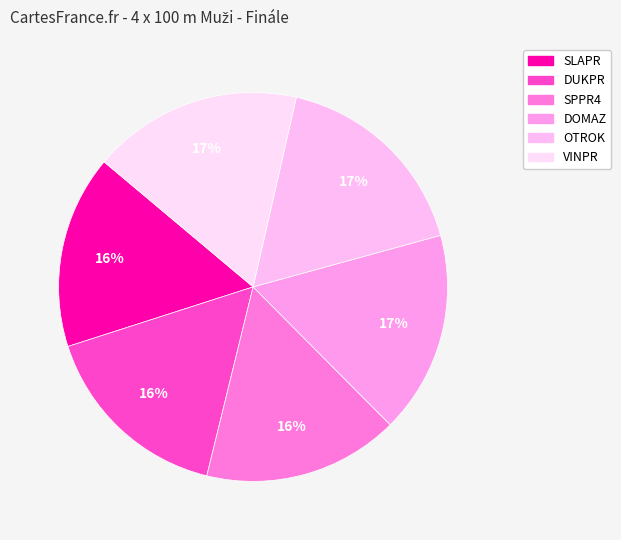

To the nearest percent, what is the average slice percentage?

17%